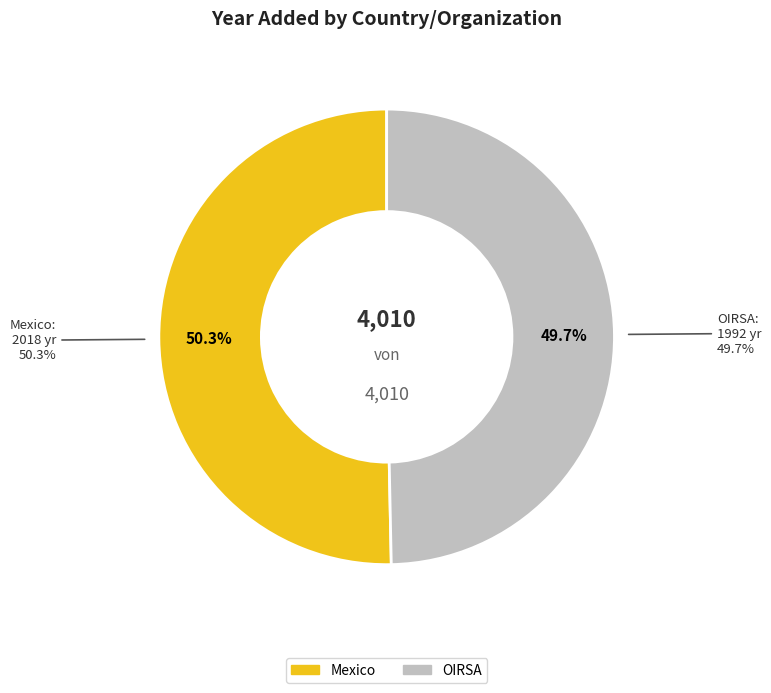

The OIRSA slice represents 35% of the pie. True or false?

False